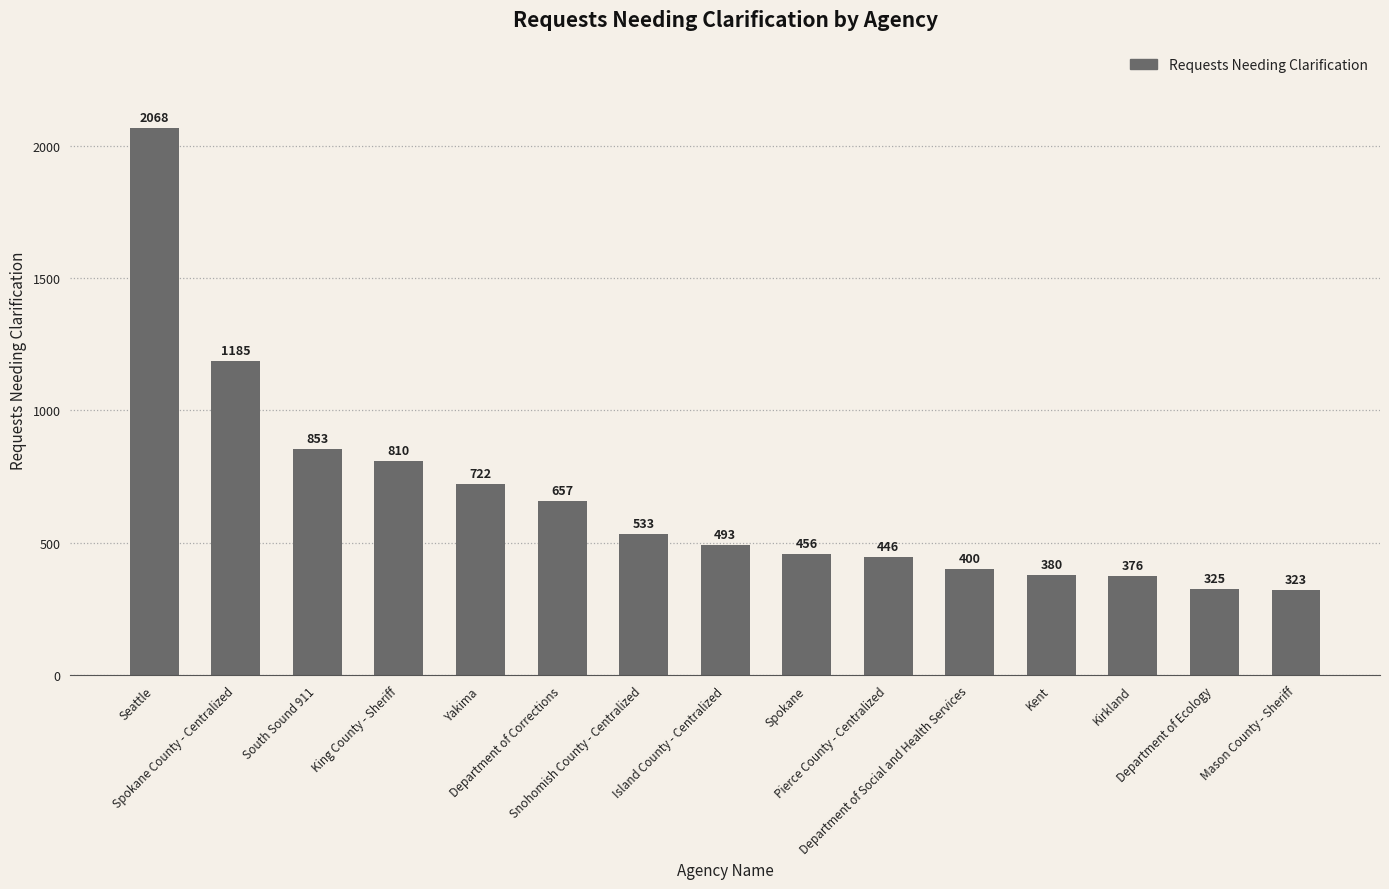

Between Department of Ecology and Snohomish County - Centralized, which is larger?

Snohomish County - Centralized